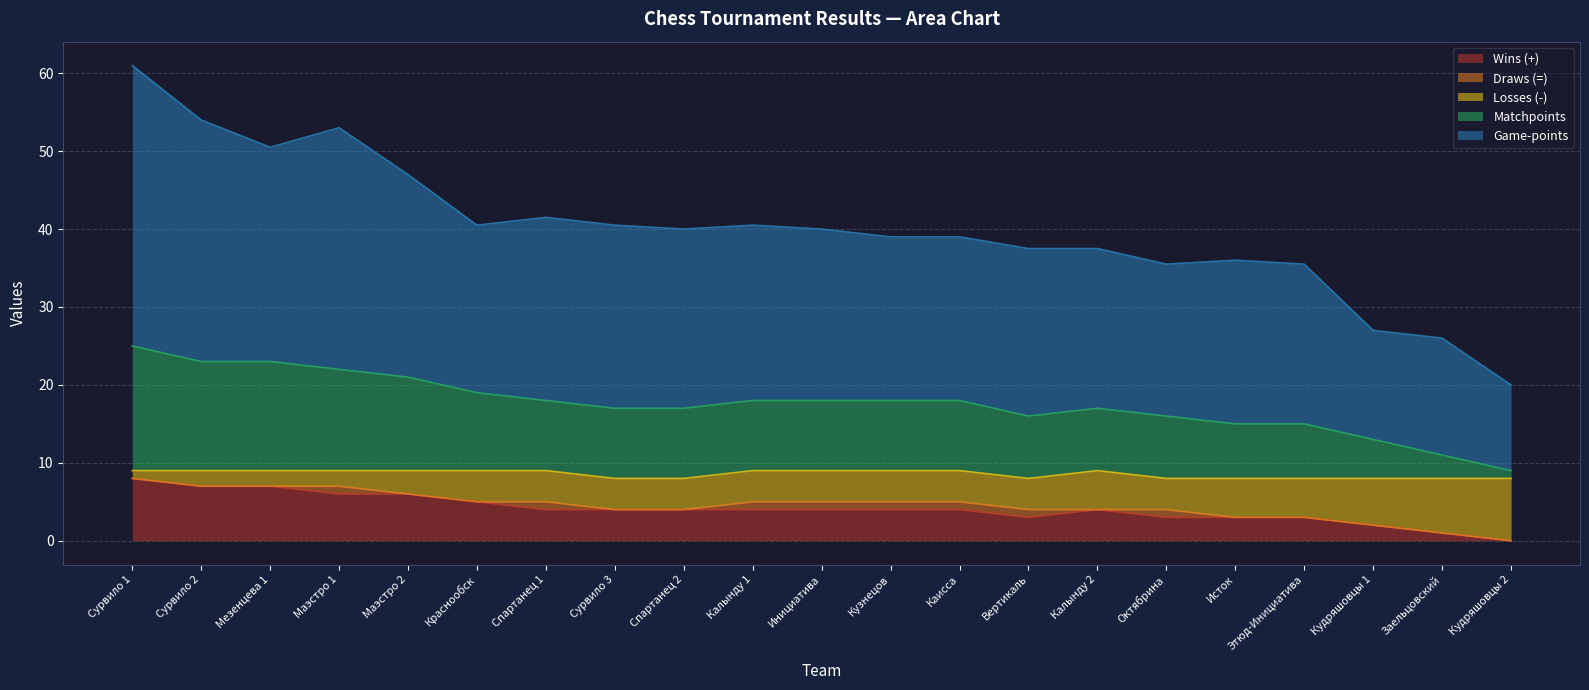

At which category is the sum across all series the highest?

Сурвило 1